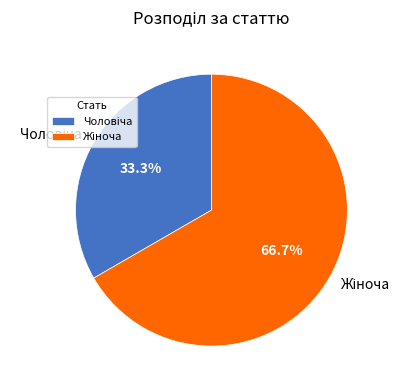

Is there a majority slice in this chart?

Yes